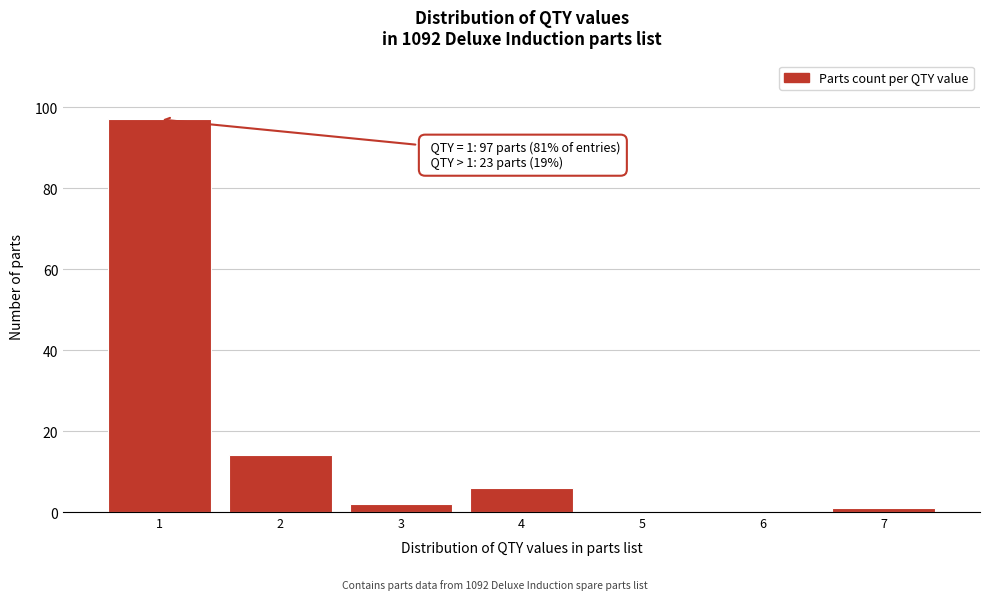

Reading left to right, list all the values displayed in this chart.

1=97	2=14	3=2	4=6	5=0	6=0	7=1